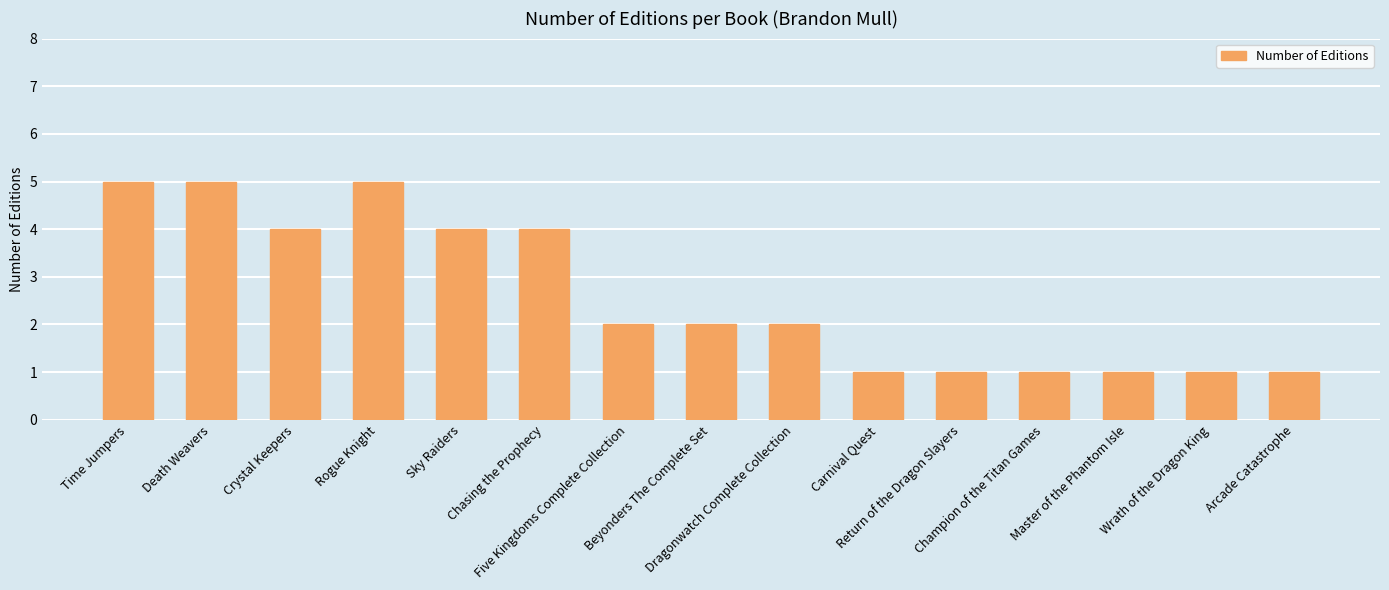

Reading right to left, extract all data points from this chart.

Arcade Catastrophe=1	Wrath of the Dragon King=1	Master of the Phantom Isle=1	Champion of the Titan Games=1	Return of the Dragon Slayers=1	Carnival Quest=1	Dragonwatch Complete Collection=2	Beyonders The Complete Set=2	Five Kingdoms Complete Collection=2	Chasing the Prophecy=4	Sky Raiders=4	Rogue Knight=5	Crystal Keepers=4	Death Weavers=5	Time Jumpers=5